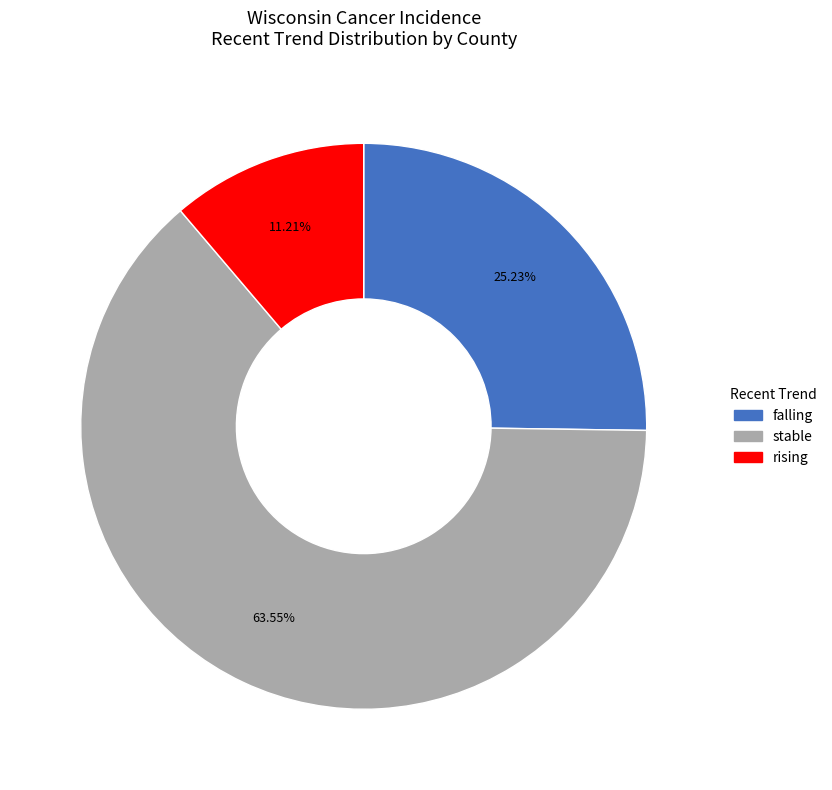

Is there any slice that represents more than half of the pie?

Yes